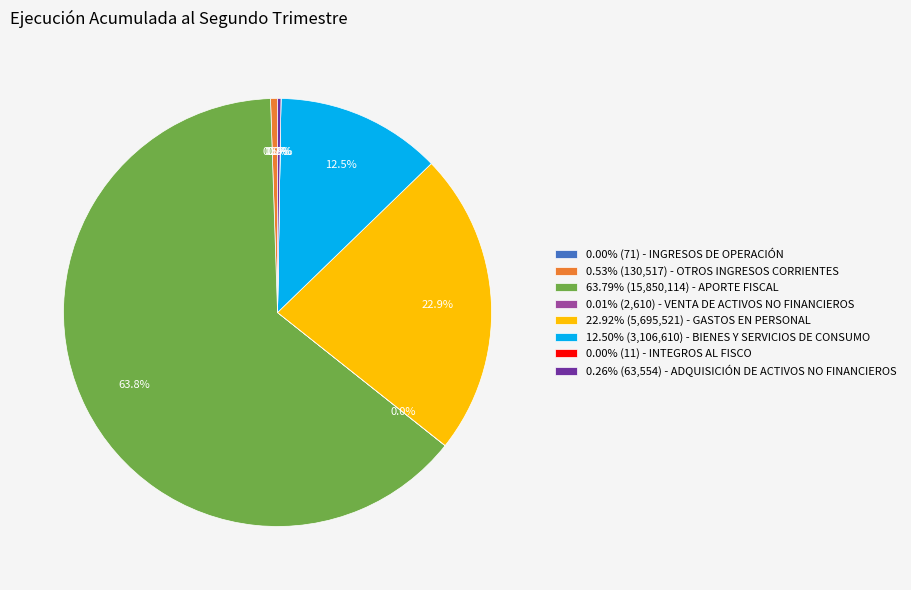

Does any single category account for the majority?

Yes